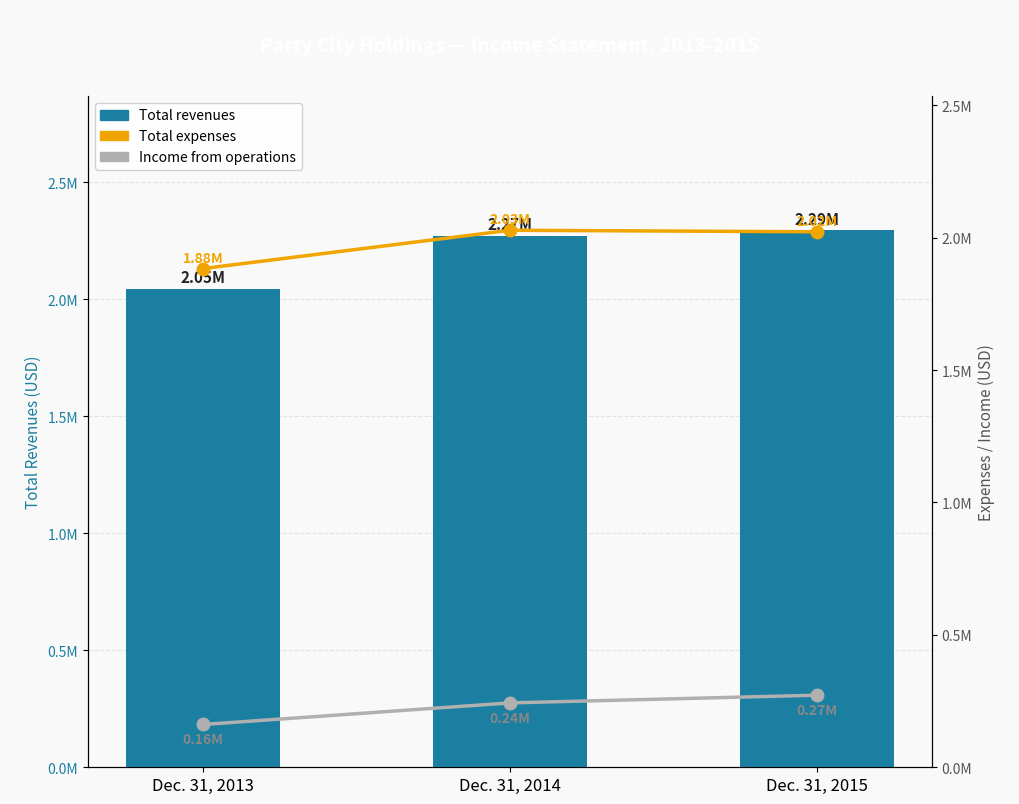

True or false: Total expenses has a value of 462622 at Dec. 31, 2015.

False